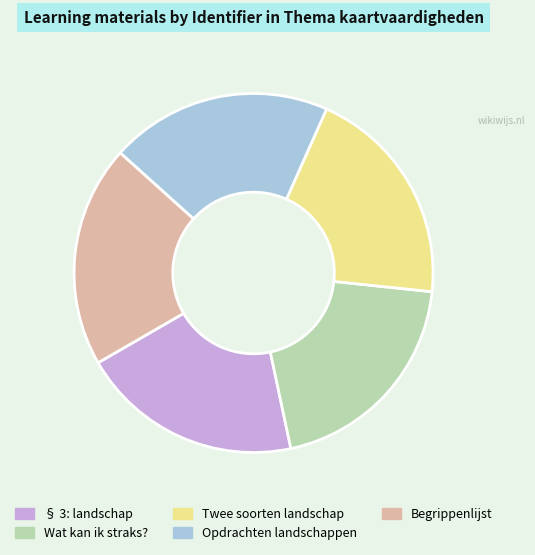

Is Twee soorten landschap the majority of the pie?

No